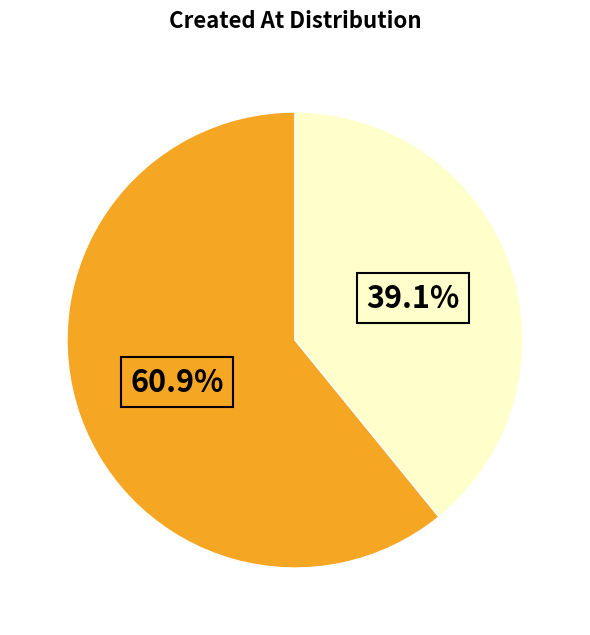

Is there a majority slice in this chart?

Yes